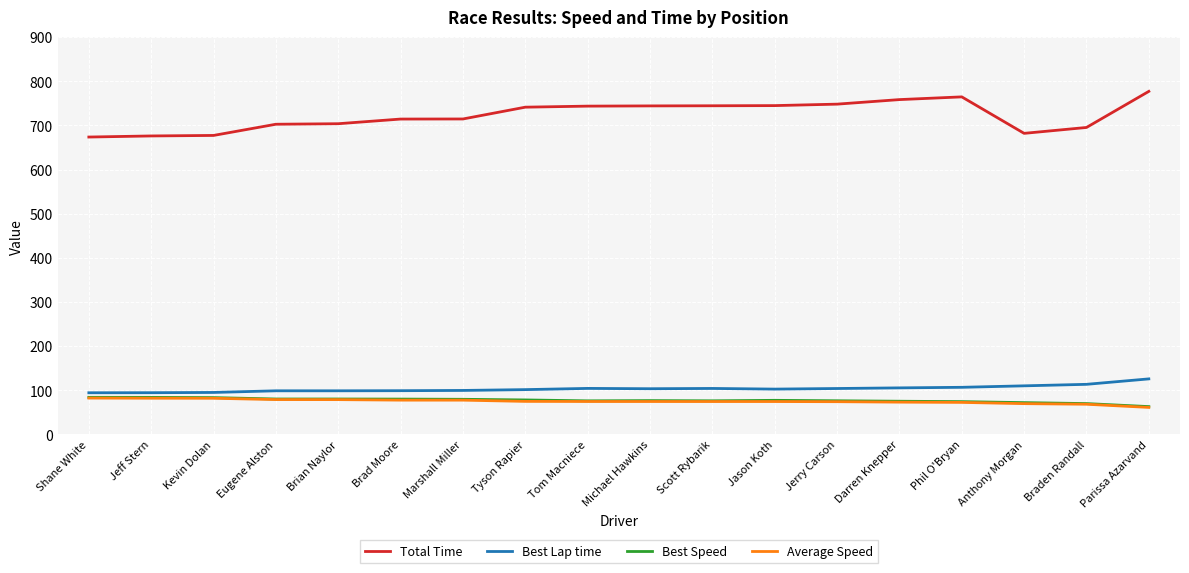

What is the maximum value for Best Lap time?

125.8